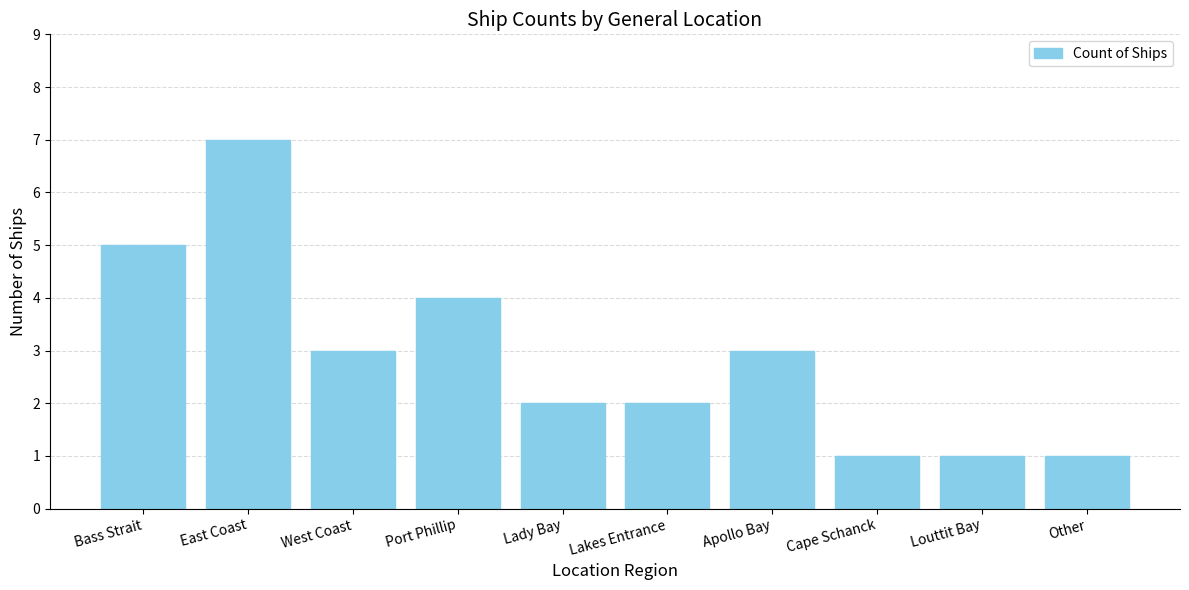

Between Port Phillip and Other, which is larger?

Port Phillip